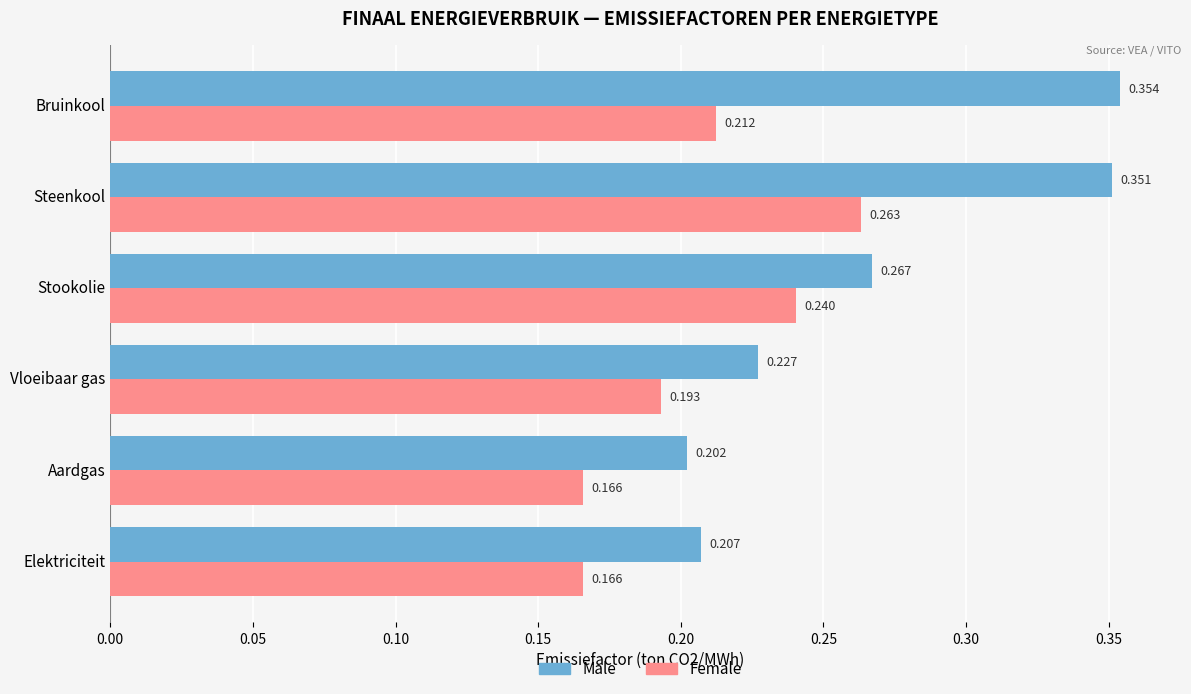

Which category has the highest value across all series?

Bruinkool